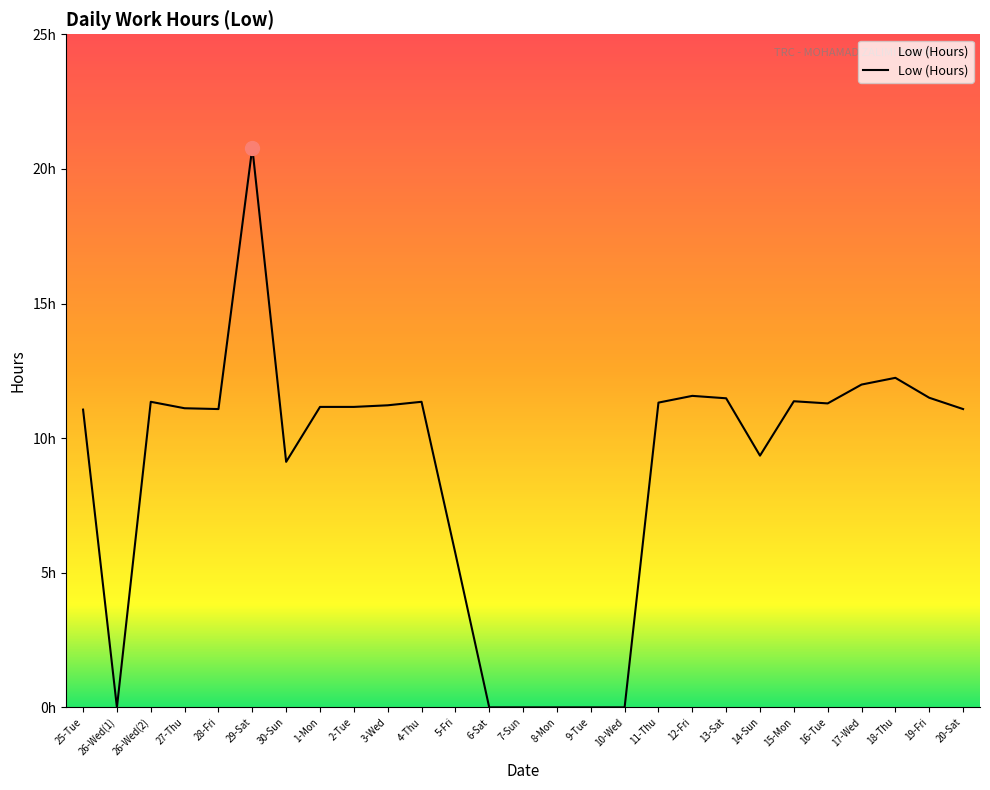

What position from the right is 26-Wed(2)?

25